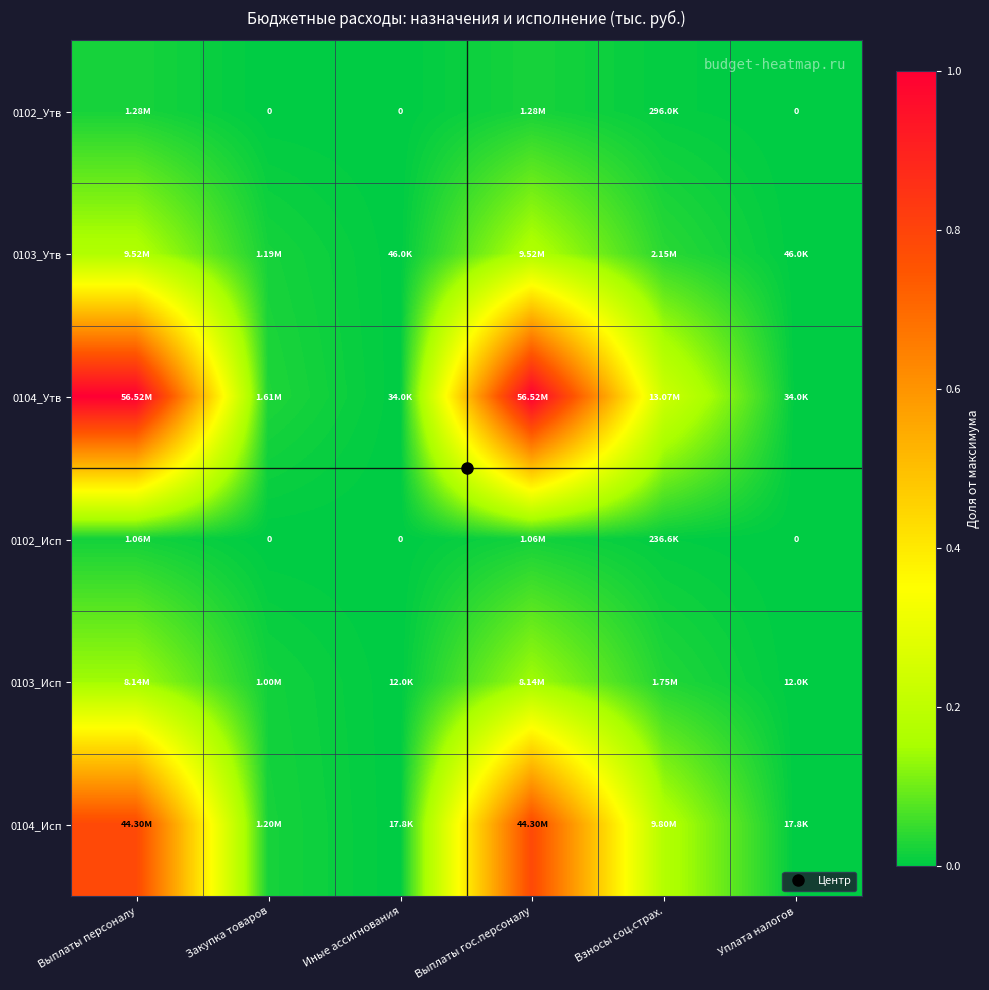

At which category is the sum across all series the highest?

Выплаты персоналу